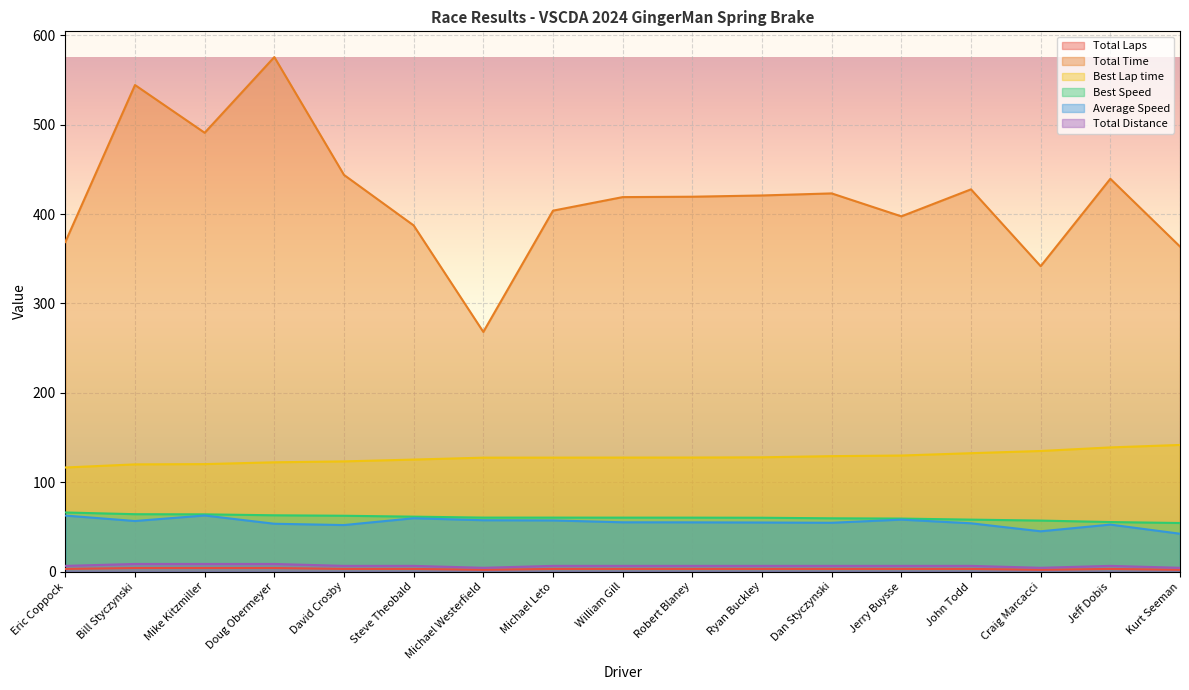

What is the value of the Total Distance point at the 7th from the left?

4.3